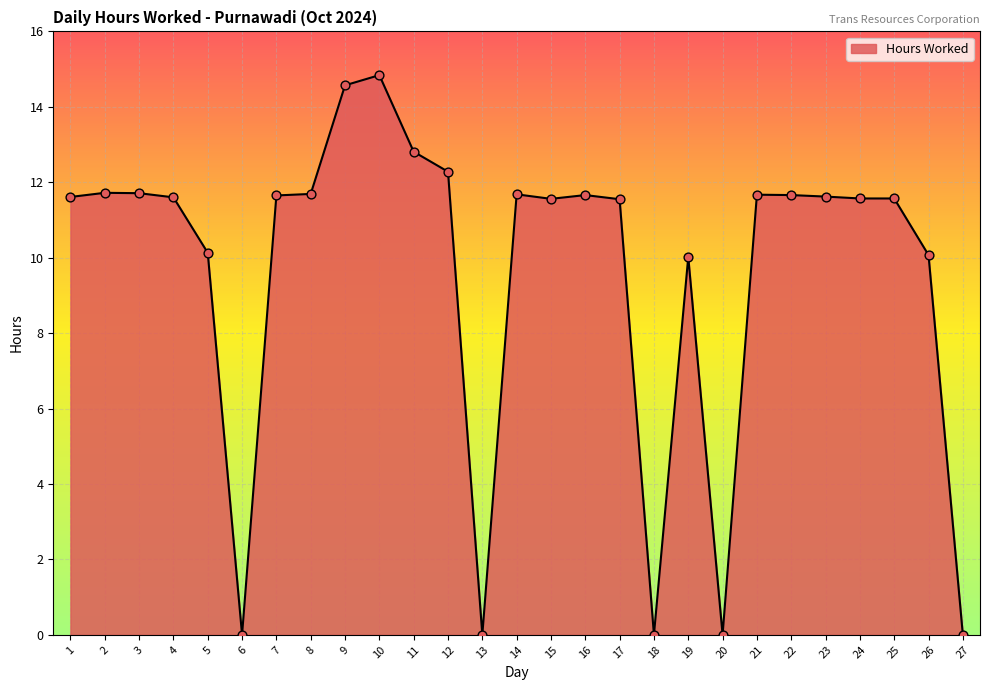

Which has a higher value, 2 or 25?

2